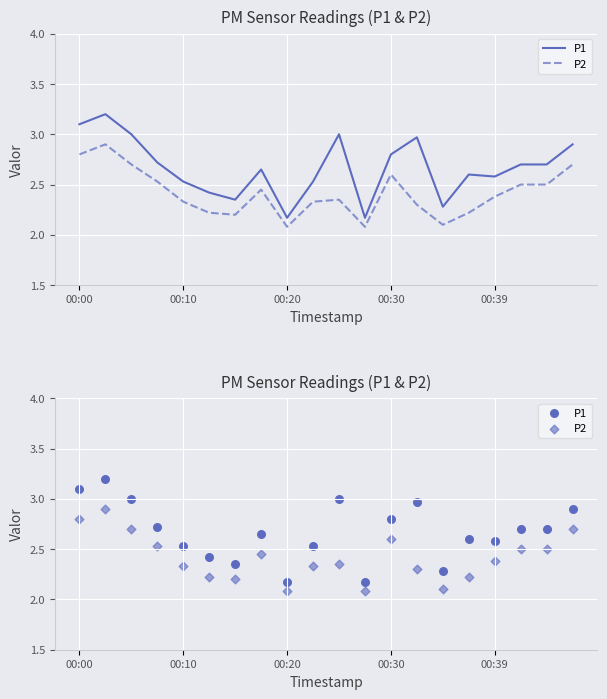

What are all the series names shown in the legend?

P1, P2